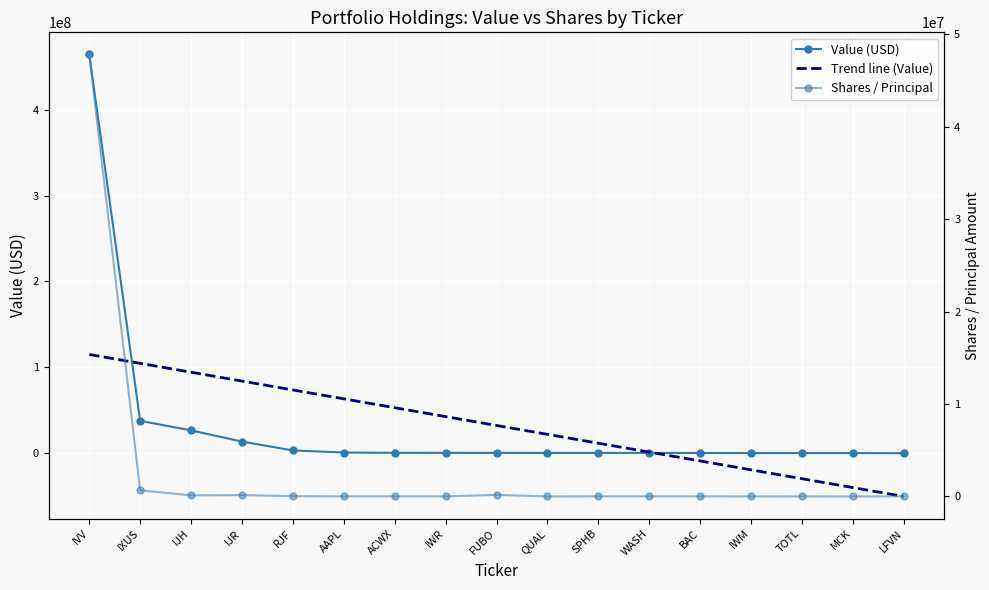

What is the value of the Shares / Principal point at the 14th from the left?

1426.0